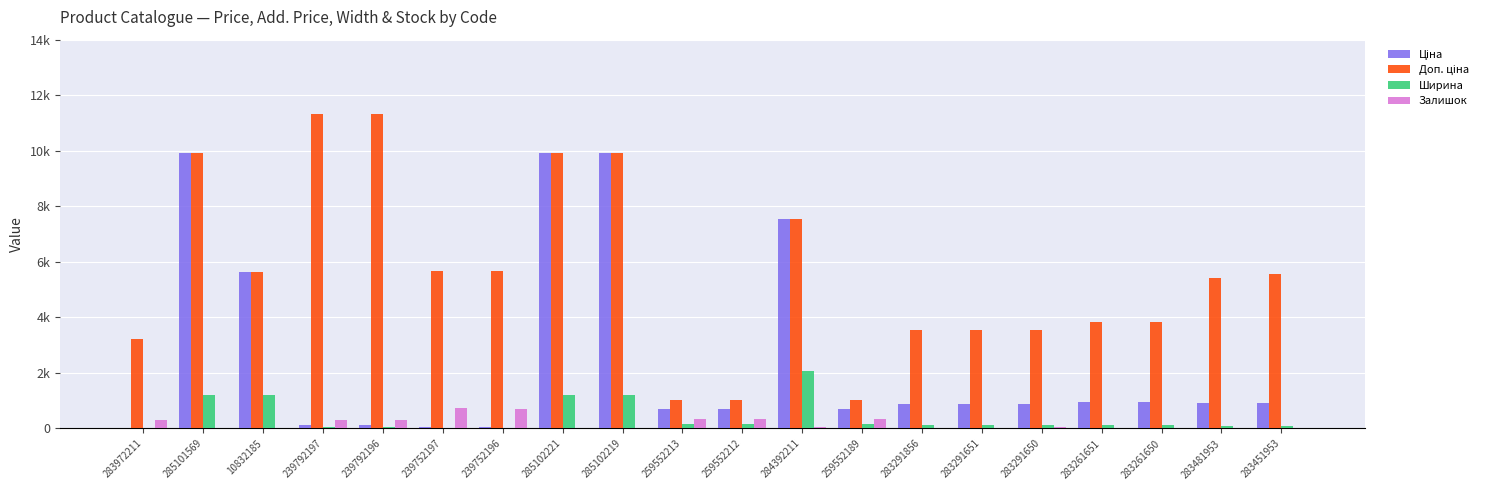

List the series in order of their peak value, highest first.

Доп. ціна, Ціна, Ширина, Залишок